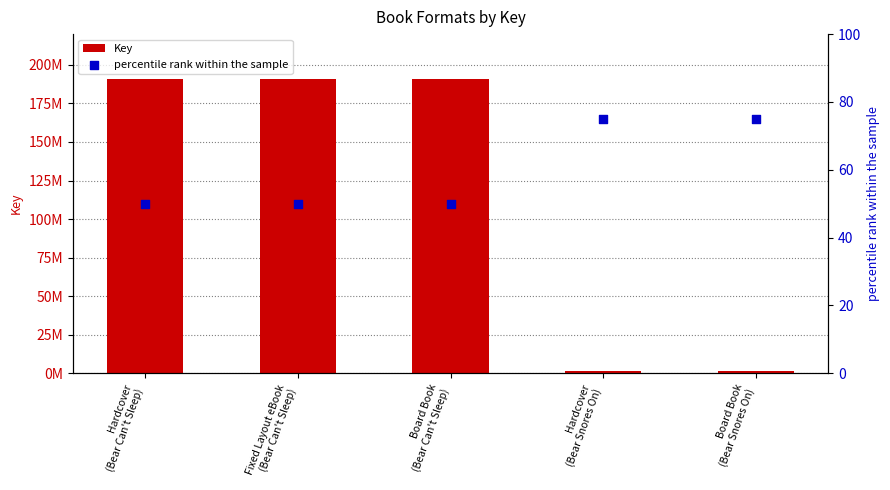

What are all the series names shown in the legend?

Key, percentile rank within the sample